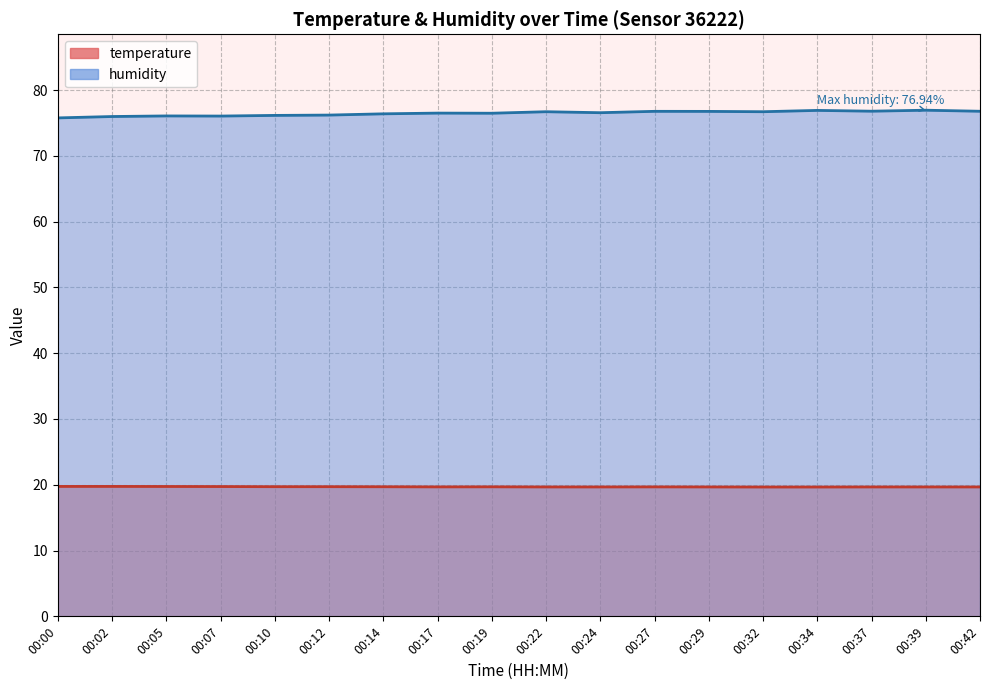

Rank the series at 00:10 from lowest to highest value.

temperature, humidity